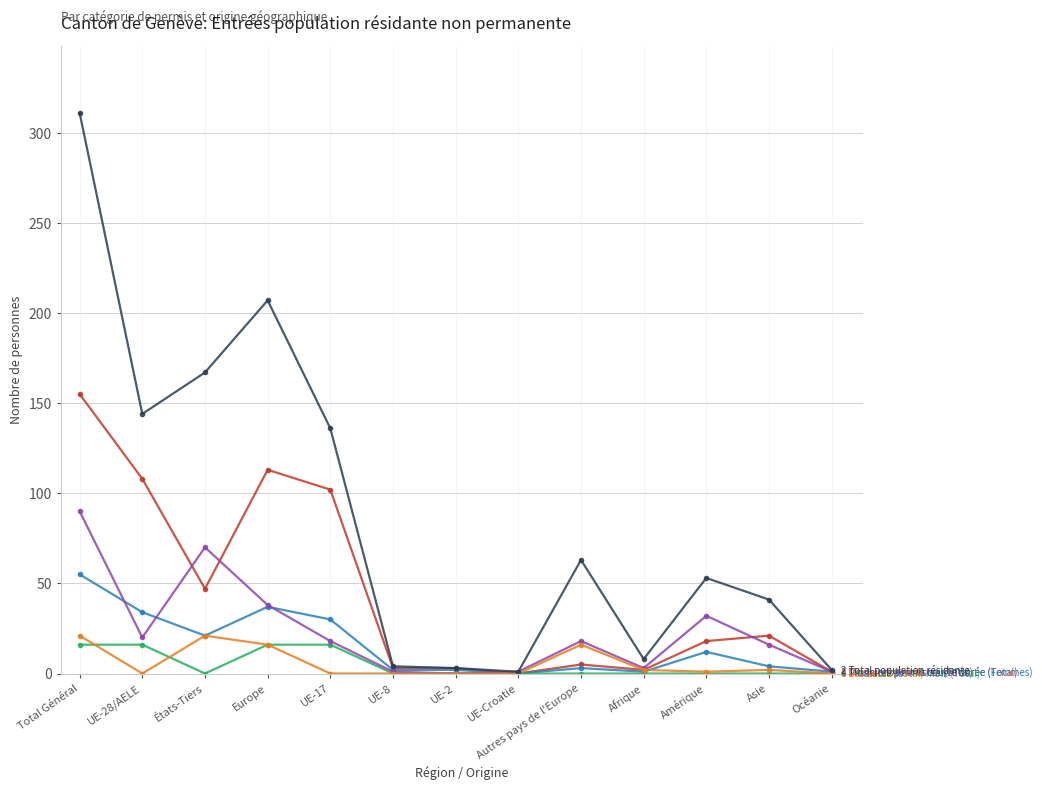

What is the total value across all series at Europe?

427